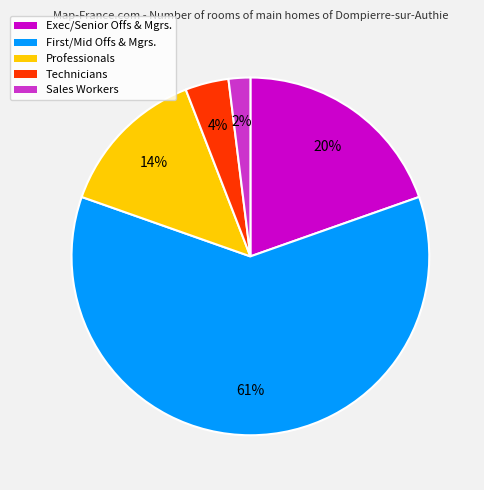

To the nearest percent, what is the average slice percentage?

20%